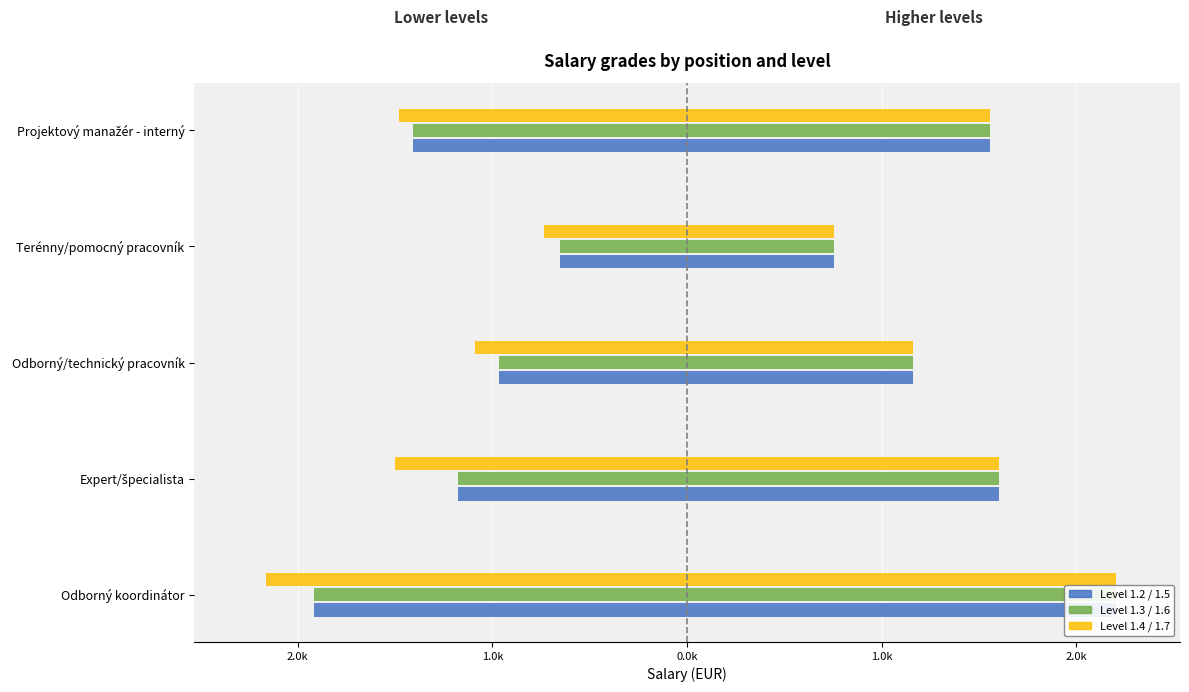

Is the value of Level 1.4 at Terénny/pomocný pracovník greater than the value of Level 1.7 at Terénny/pomocný pracovník?

No